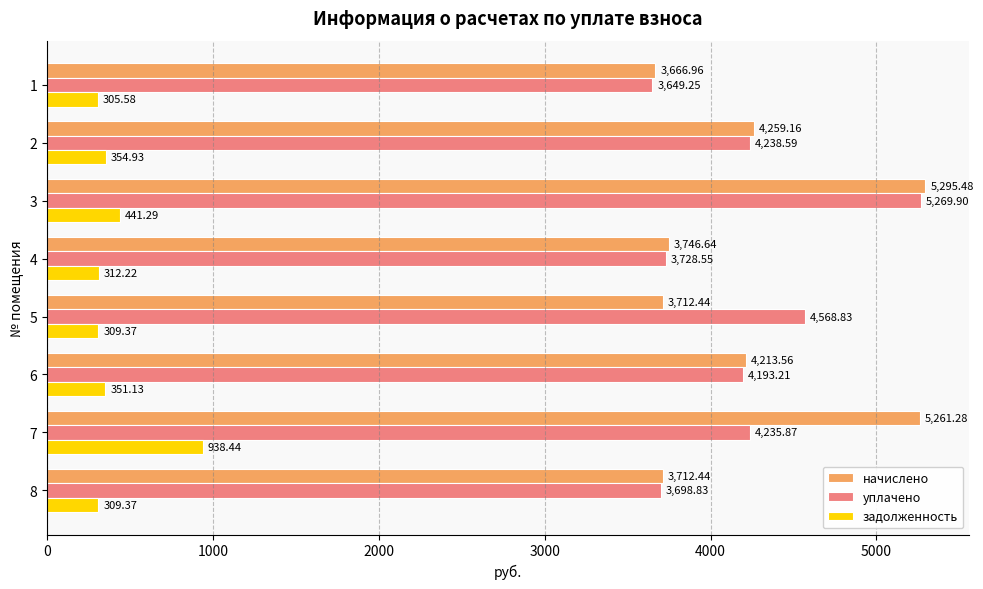

What is the difference between the maximum and second lowest values in the уплачено series?

1571.1